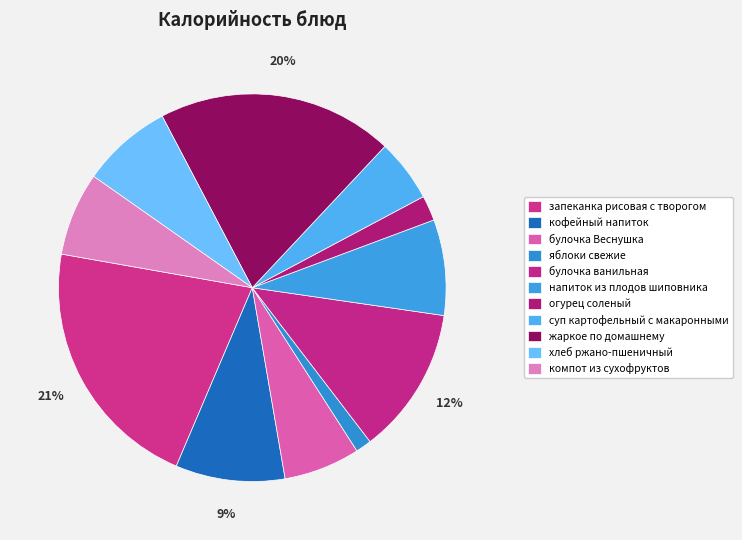

Do запеканка рисовая с творогом and кофейный напиток together represent more than half of the pie?

No